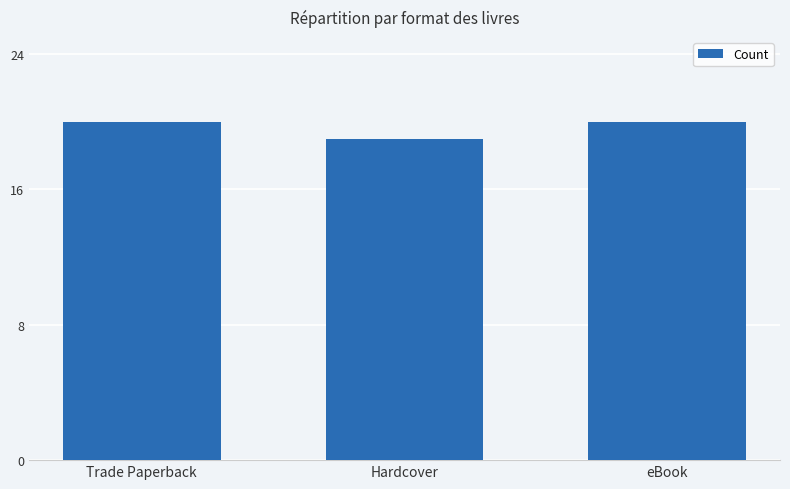

What value does the data have at Hardcover?

19